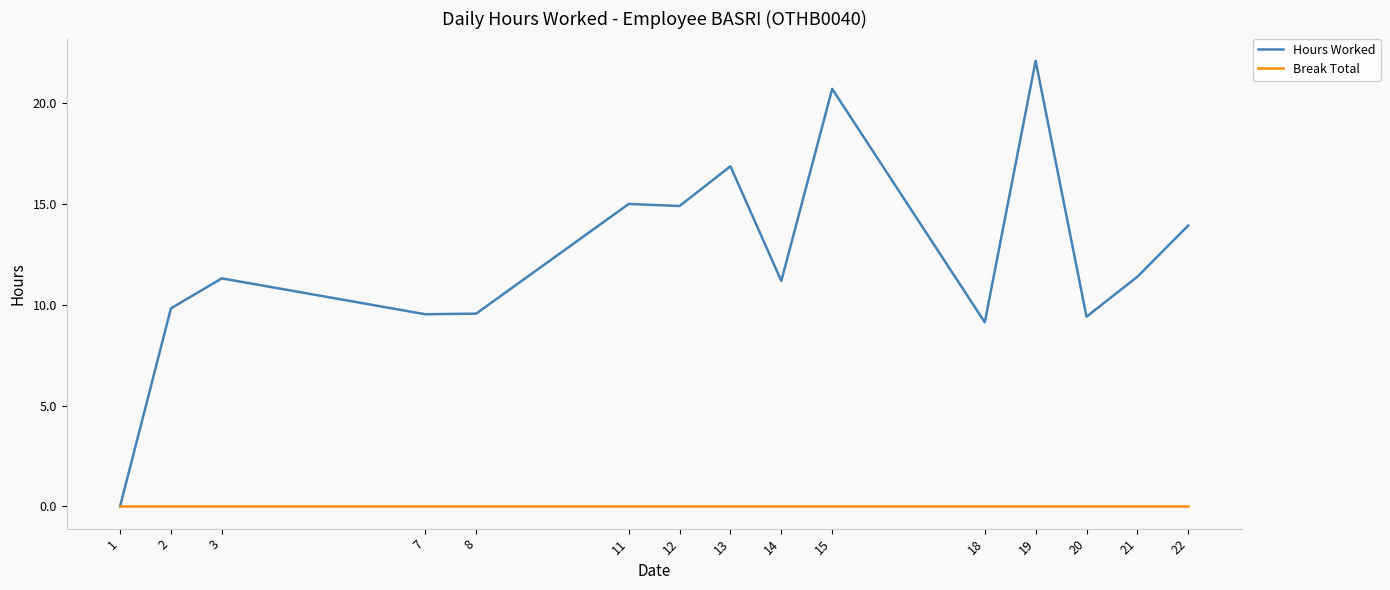

Is the value of Hours Worked at 12 greater than the value of Break Total at 19?

Yes